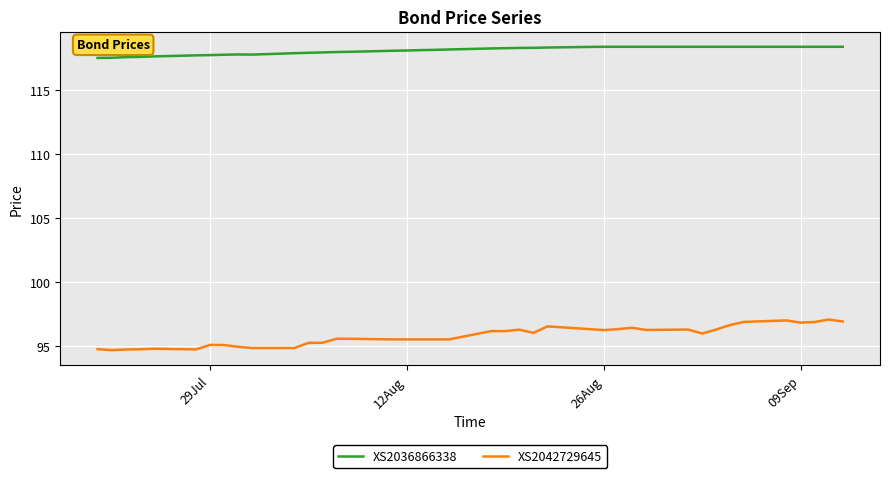

Does the chart display data point markers on the line(s)?

No